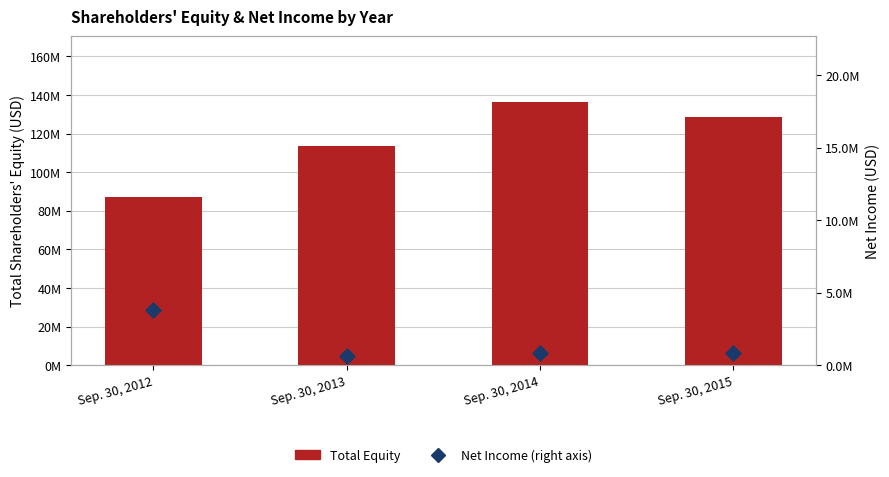

Which series reaches the maximum Y coordinate?

Total Equity